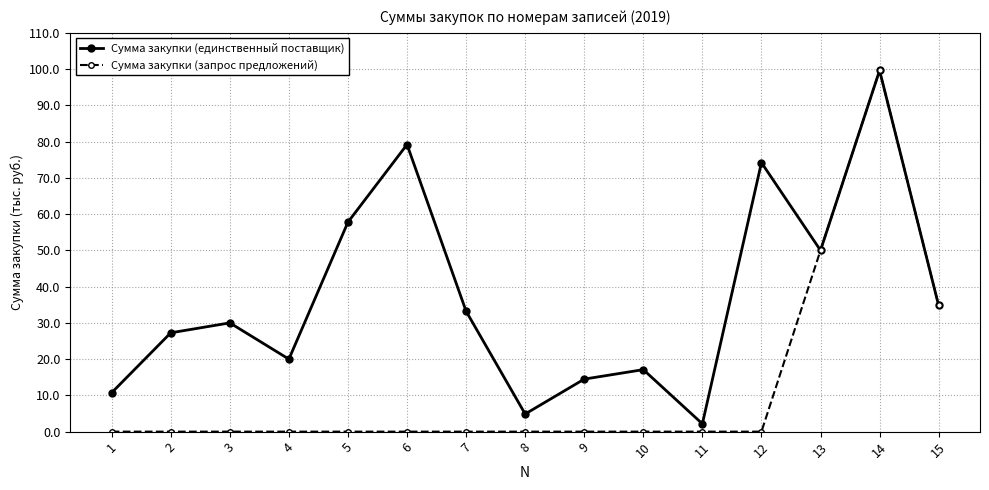

At how many categories does at least one series exceed 91?

1